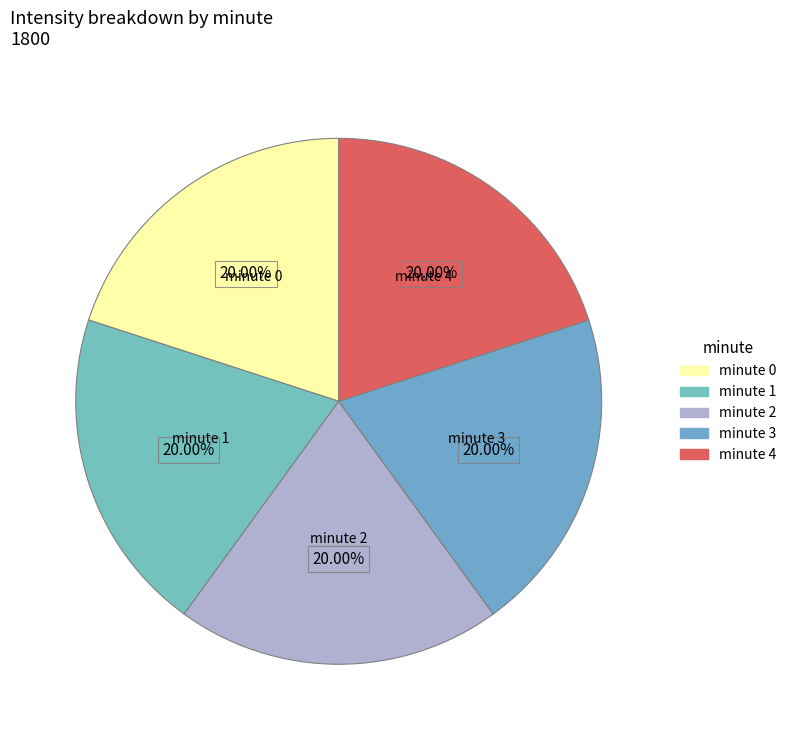

What is the ratio of the value at minute 3 to the value at minute 0?

1.0